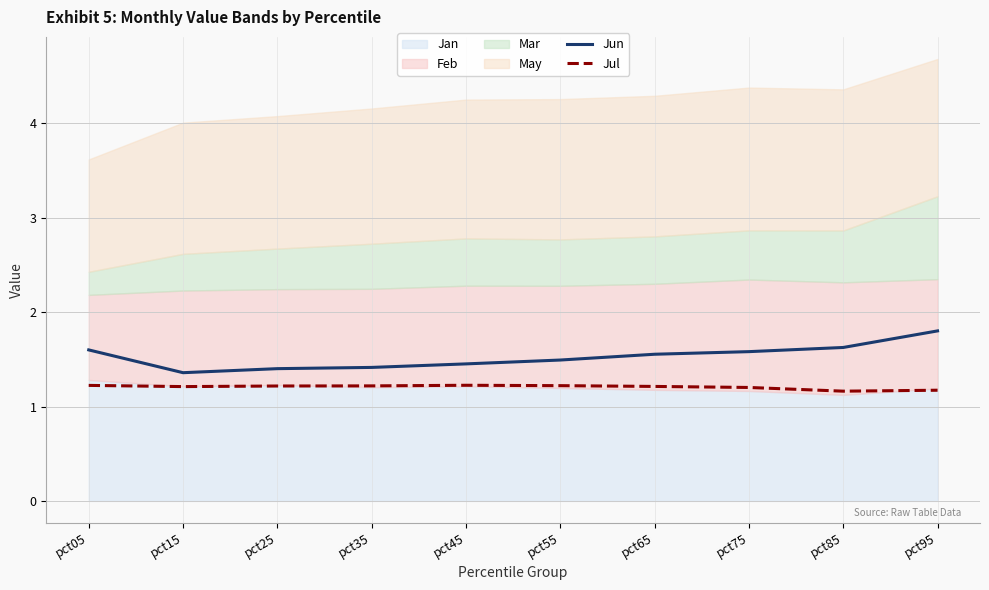

The Jul series shows 1.2 at pct55. True or false?

True